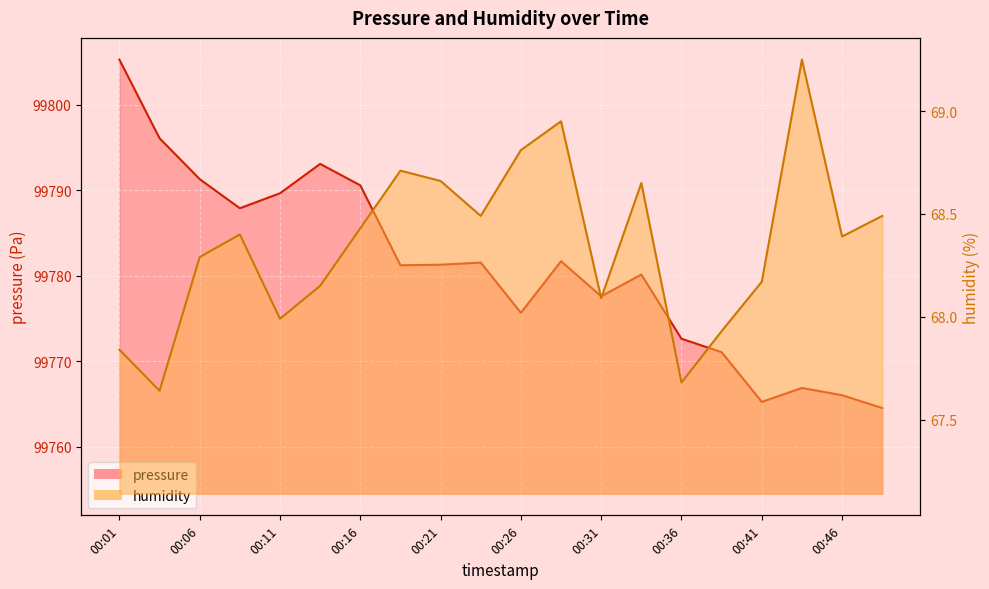

At which label does pressure reach its peak?

00:01